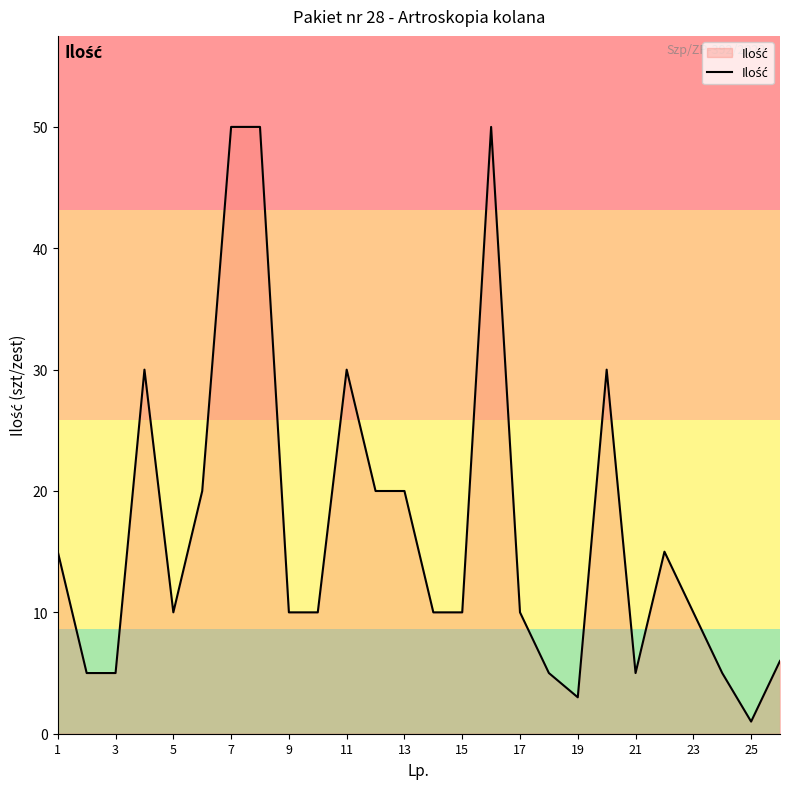

Does the chart display data point markers on the line(s)?

No